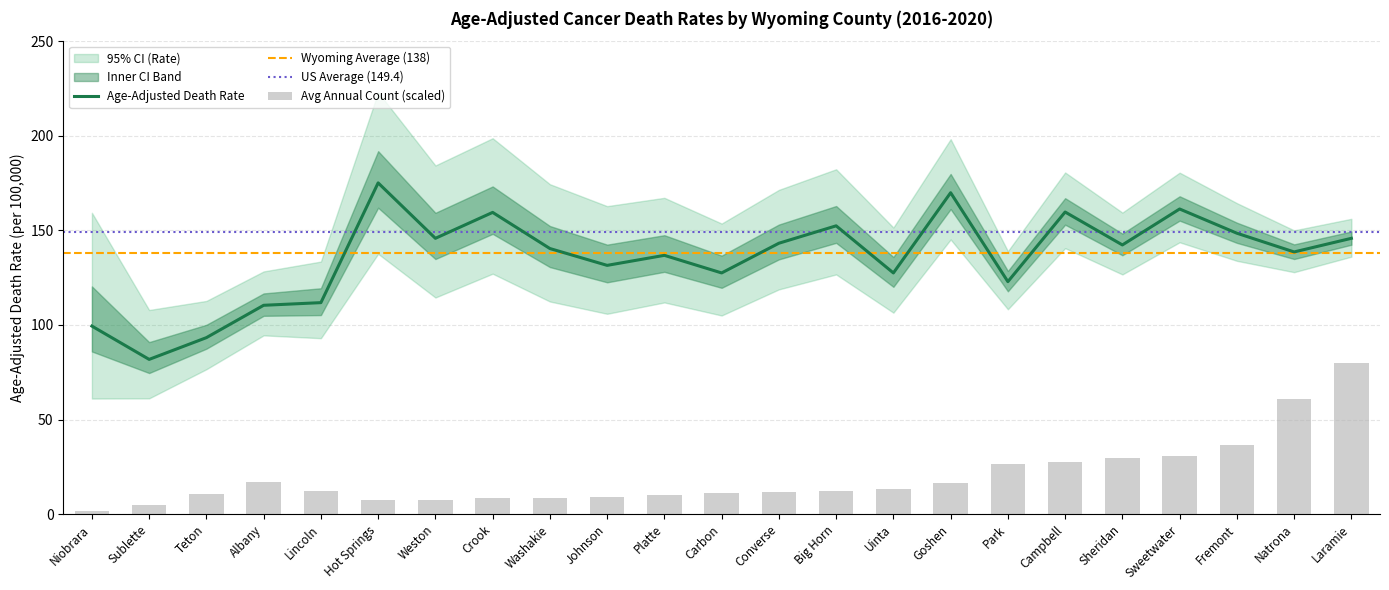

How many groups of bars are there?

23